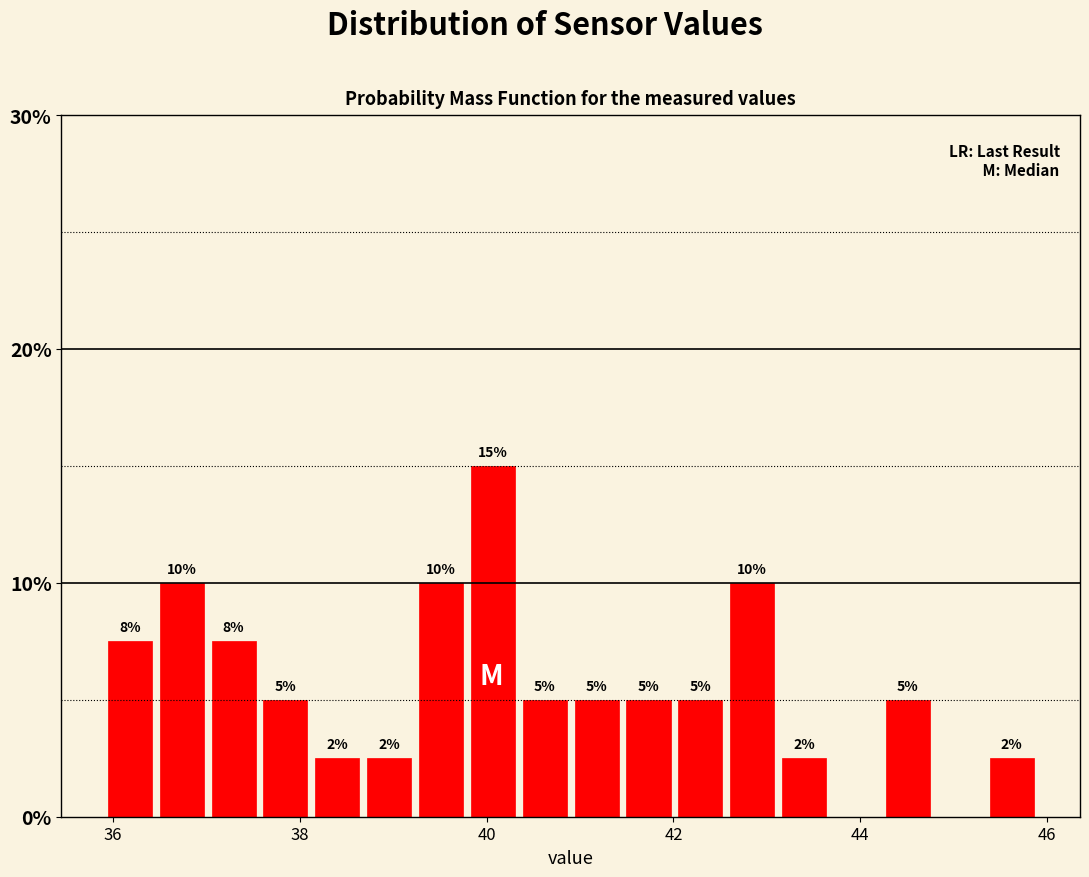

Read against the x-axis, roughly where is the centre of the tallest bar?

40.0